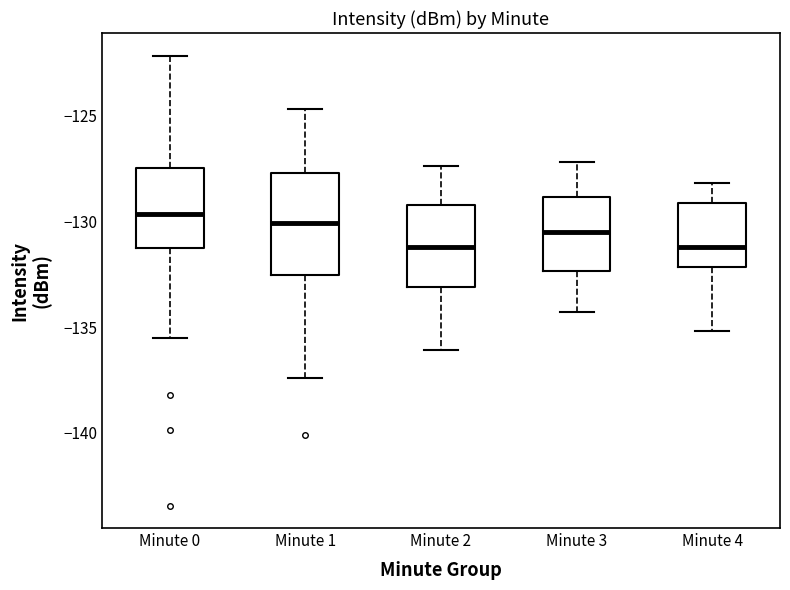

Reading left to right, read every box against the y-axis: the position of its median line, the range the box covers, and the ends of its whiskers. The values are not printed on the chart, so give them approximately, as read against the axis.

Minute 0: median -129.5, box -131.5 to -127.5, whiskers -135.5 to -122.0
Minute 1: median -130.0, box -132.5 to -127.5, whiskers -137.5 to -124.5
Minute 2: median -131.0, box -133.0 to -129.0, whiskers -136.0 to -127.5
Minute 3: median -130.5, box -132.5 to -129.0, whiskers -134.5 to -127.0
Minute 4: median -131.0, box -132.0 to -129.0, whiskers -135.0 to -128.0